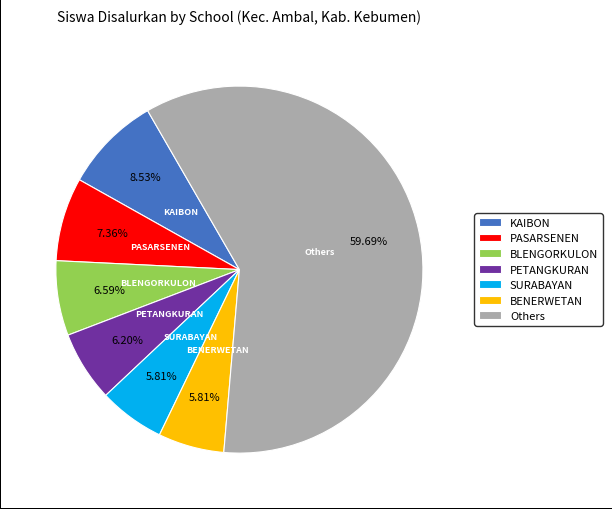

Does any single category account for the majority?

Yes